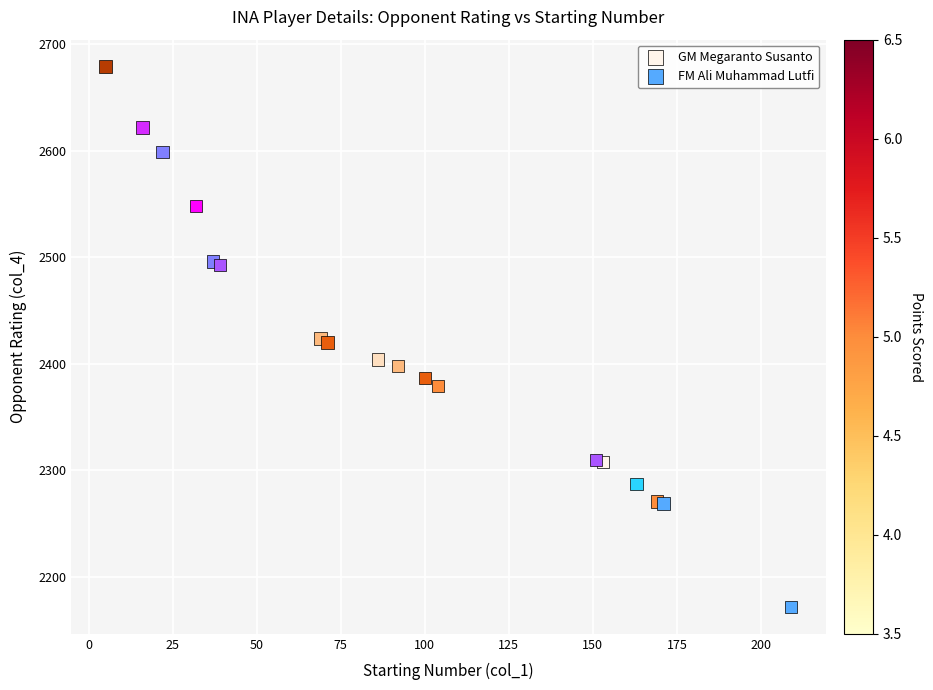

Which series reaches the minimum Y coordinate?

FM Ali Muhammad Lutfi